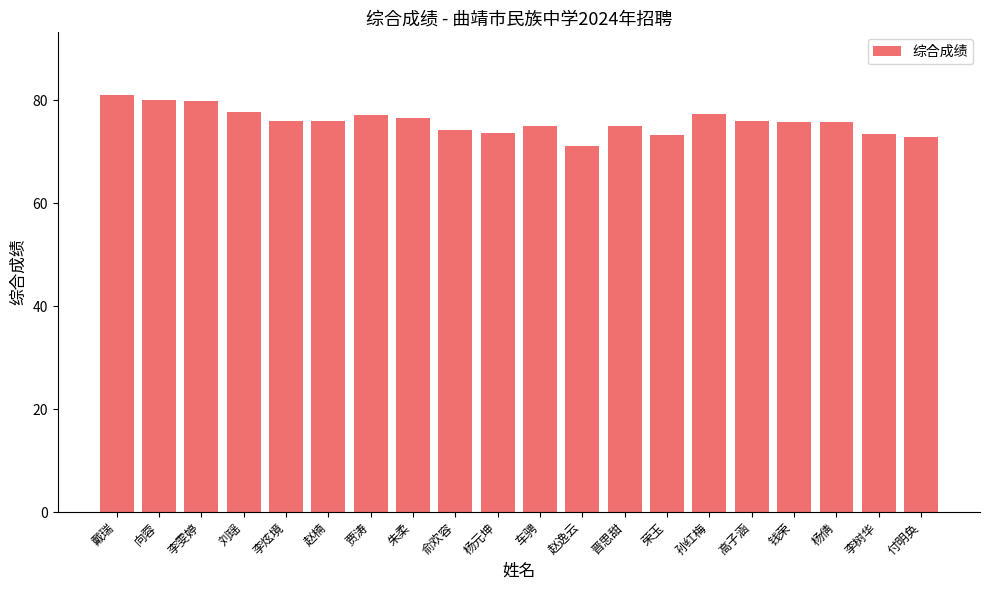

What is the change in value from 钱荣 to 付明奂?

-3.1